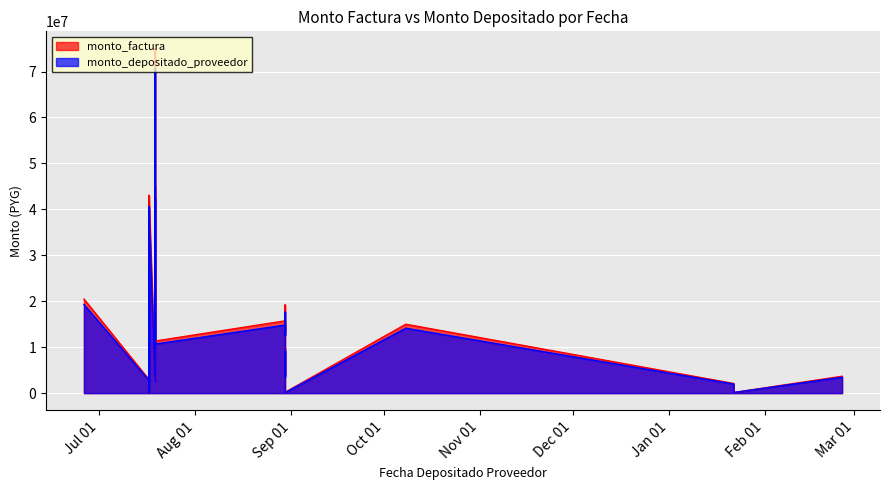

What value does the monto_depositado_proveedor series have at 2019-07-17, to the nearest 50?

10681450